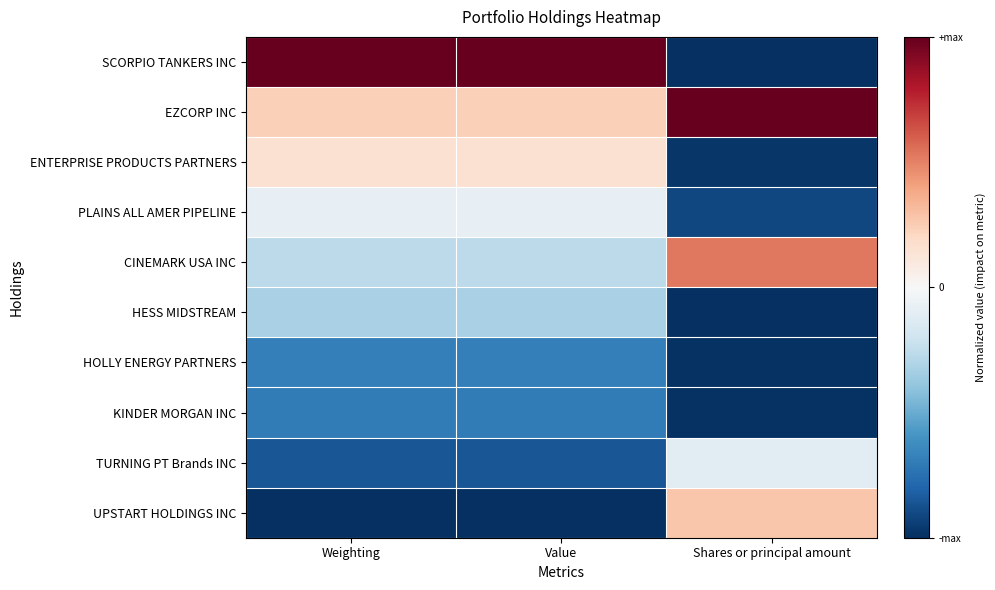

At Weighting, list the series in order from largest to smallest.

SCORPIO TANKERS INC, EZCORP INC, ENTERPRISE PRODUCTS PARTNERS, PLAINS ALL AMER PIPELINE, CINEMARK USA INC, HESS MIDSTREAM, HOLLY ENERGY PARTNERS, KINDER MORGAN INC, TURNING PT Brands INC, UPSTART HOLDINGS INC